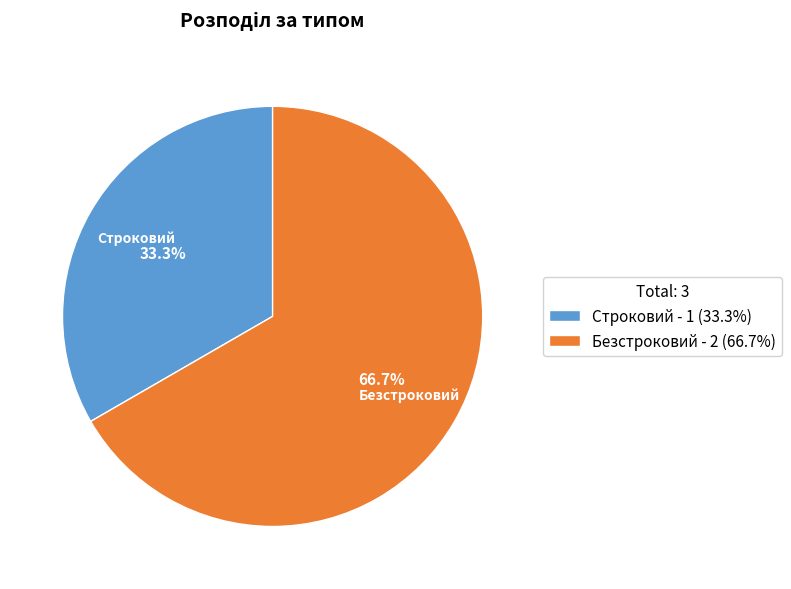

How many segments does this pie chart have?

2